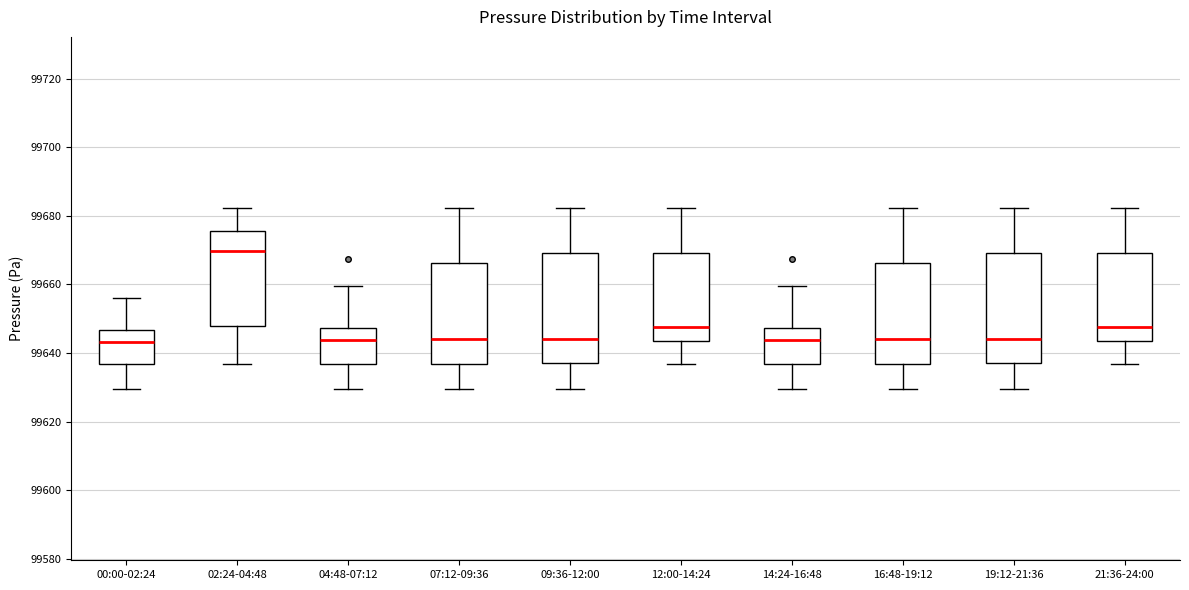

Reading left to right, read every box against the y-axis: the position of its median line, the range the box covers, and the ends of its whiskers. The values are not printed on the chart, so give them approximately, as read against the axis.

00:00-02:24: median 99644, box 99636 to 99646, whiskers 99630 to 99656
02:24-04:48: median 99670, box 99648 to 99676, whiskers 99636 to 99682
04:48-07:12: median 99644, box 99636 to 99648, whiskers 99630 to 99660
07:12-09:36: median 99644, box 99636 to 99666, whiskers 99630 to 99682
09:36-12:00: median 99644, box 99636 to 99670, whiskers 99630 to 99682
12:00-14:24: median 99648, box 99644 to 99670, whiskers 99636 to 99682
14:24-16:48: median 99644, box 99636 to 99648, whiskers 99630 to 99660
16:48-19:12: median 99644, box 99636 to 99666, whiskers 99630 to 99682
19:12-21:36: median 99644, box 99636 to 99670, whiskers 99630 to 99682
21:36-24:00: median 99648, box 99644 to 99670, whiskers 99636 to 99682